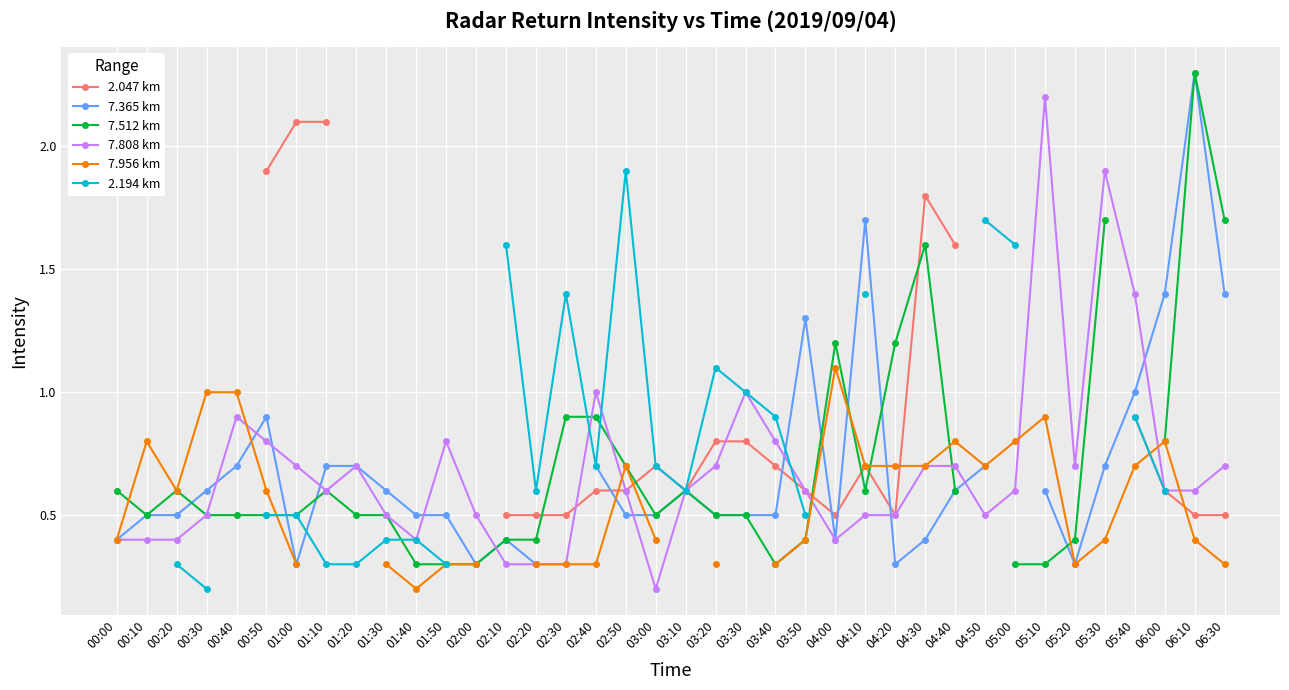

How many lines are shown in the chart?

6